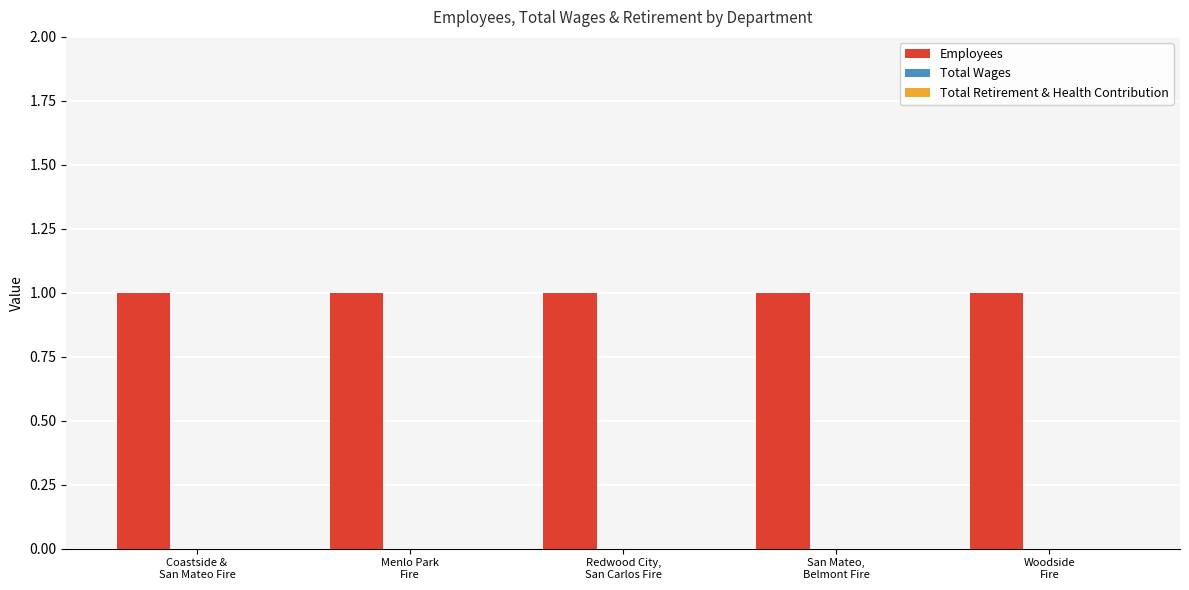

What is the total value across all series at Woodside
Fire?

1